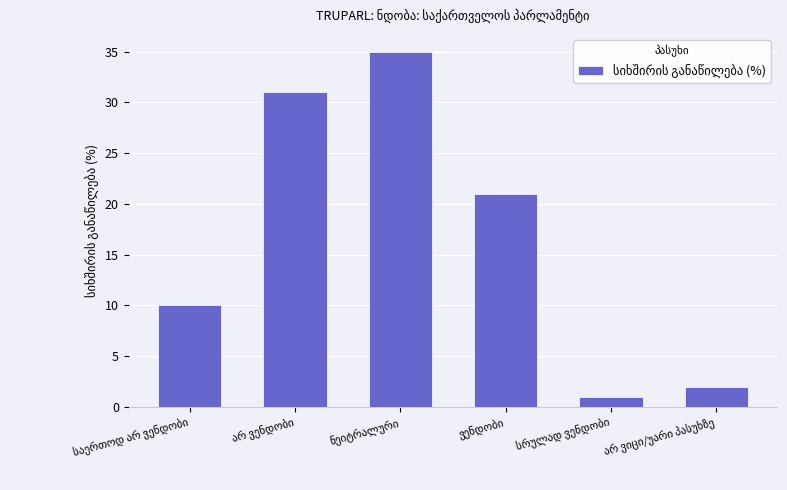

How many distinct data groups are displayed?

1